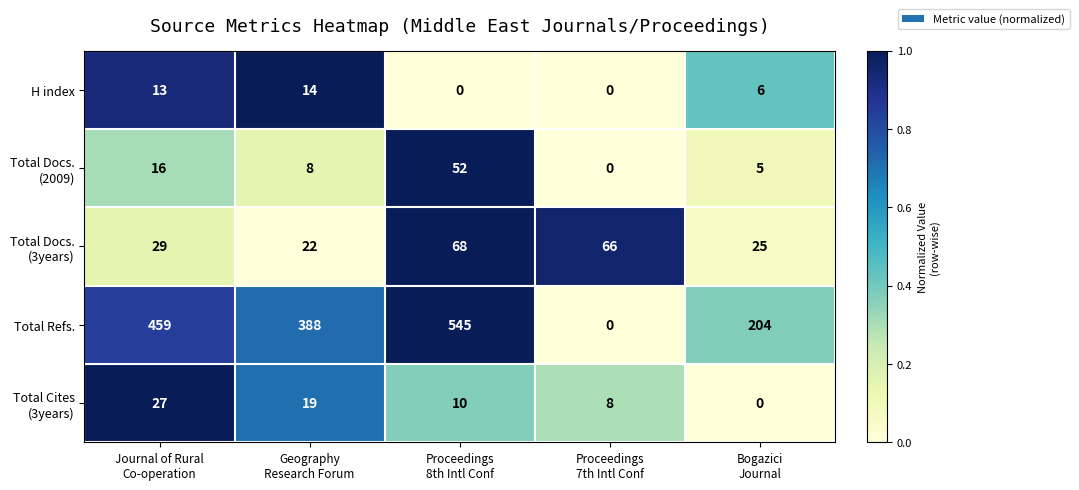

Which series has the largest total across all categories?

Total Refs.